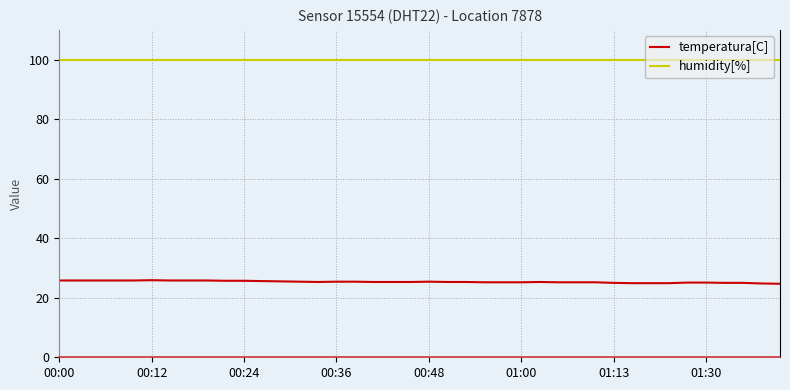

True or false: temperatura[C] and humidity[%] intersect in this chart.

False